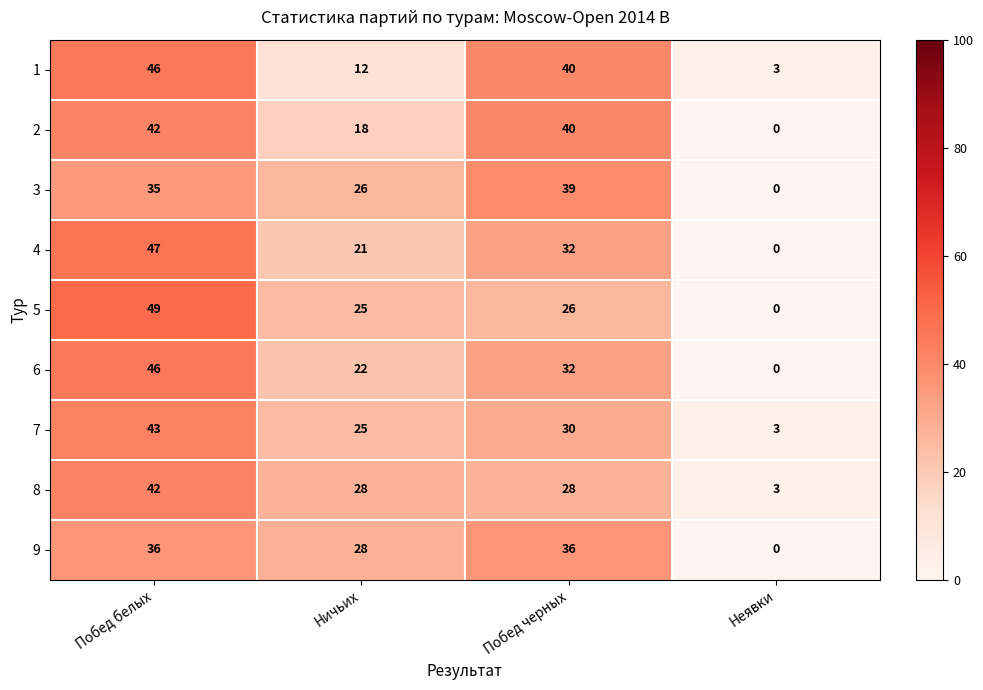

What is the highest value of the 7 series?

43